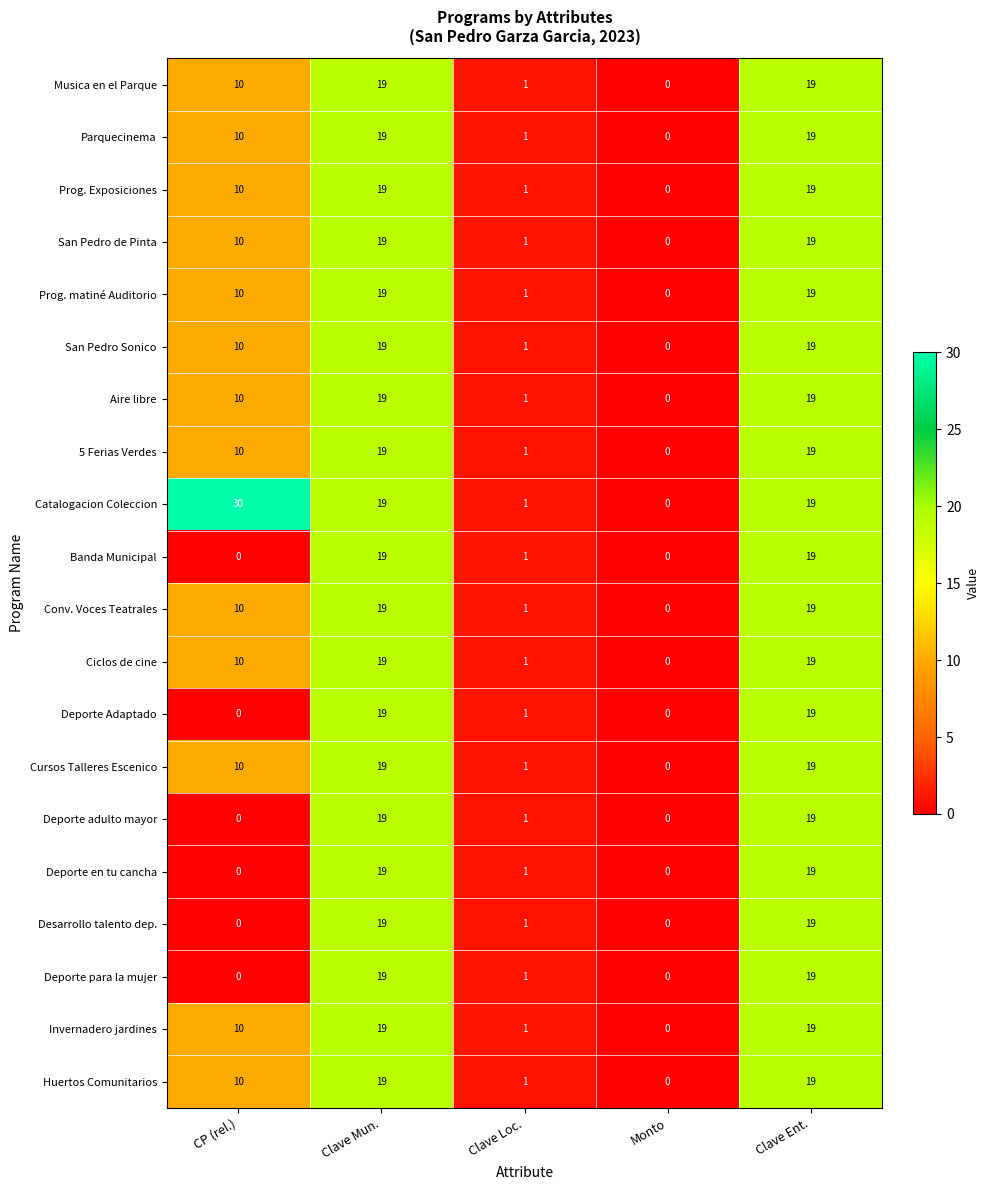

What is the difference between the highest and lowest values at CP (rel.)?

30